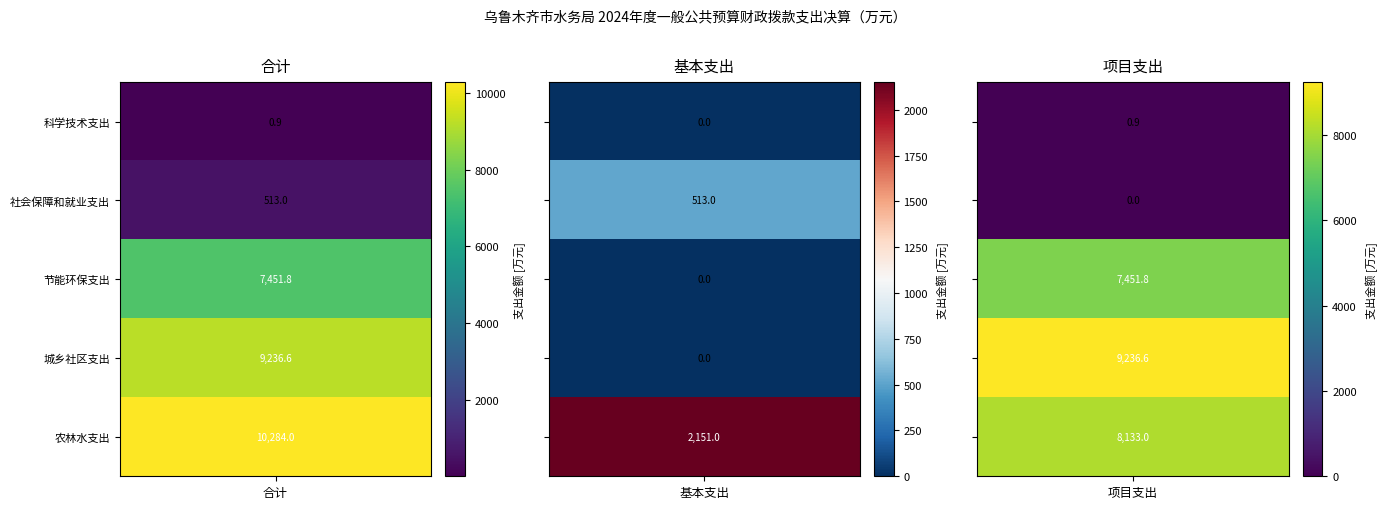

What is the spread (max minus min) of values at 0?

10283.1